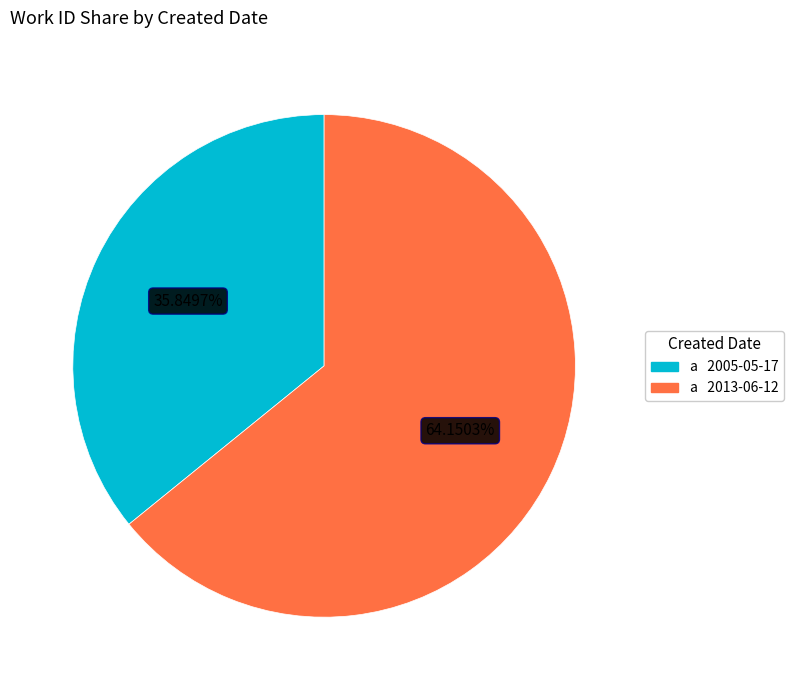

Is there a majority slice in this chart?

Yes